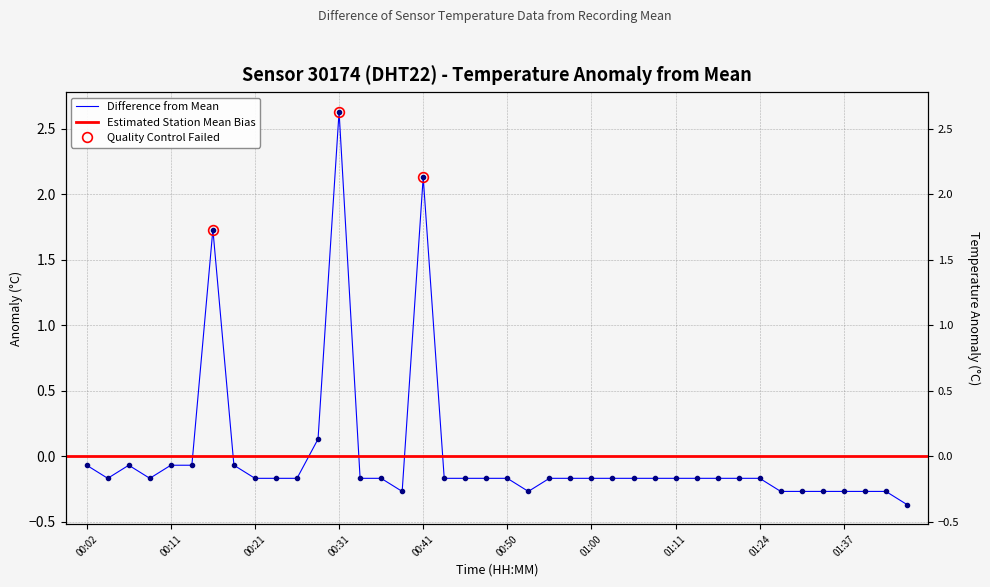

How many values exceed 0?

4